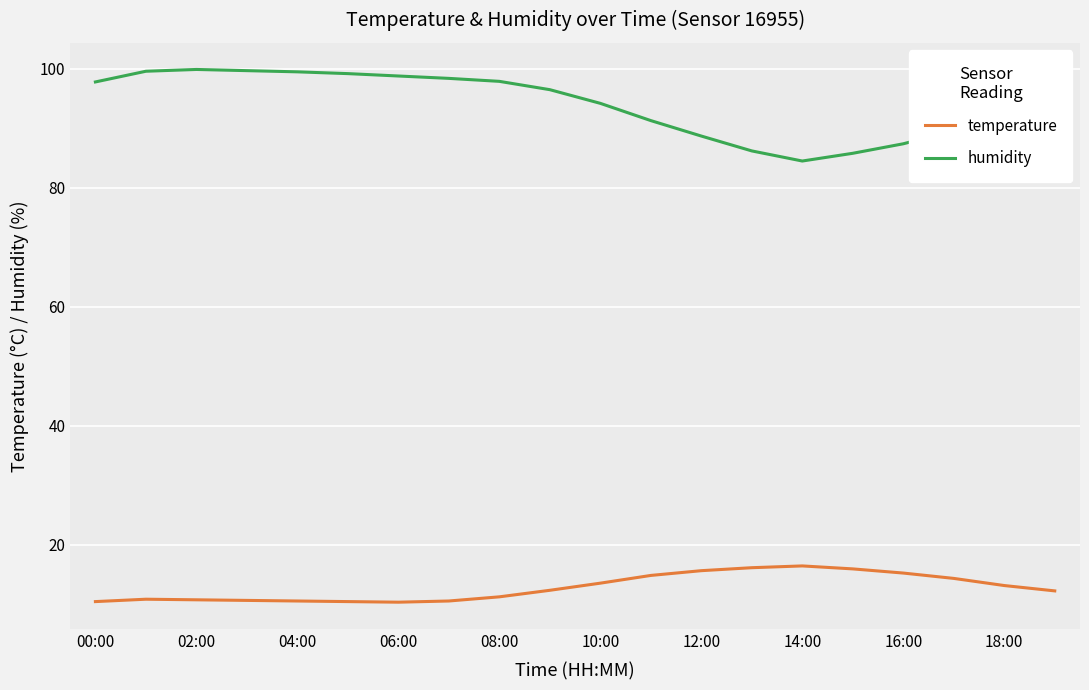

Which series has the largest range (max minus min)?

humidity